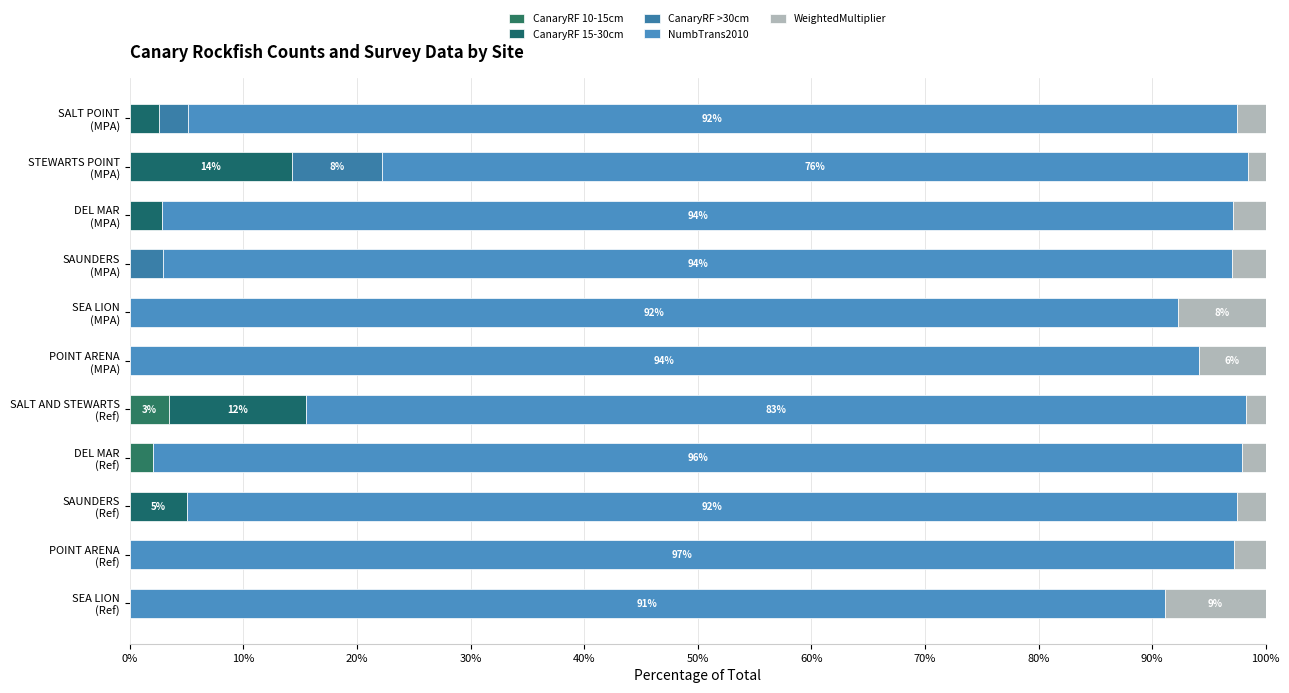

How many data points does each series have?

11